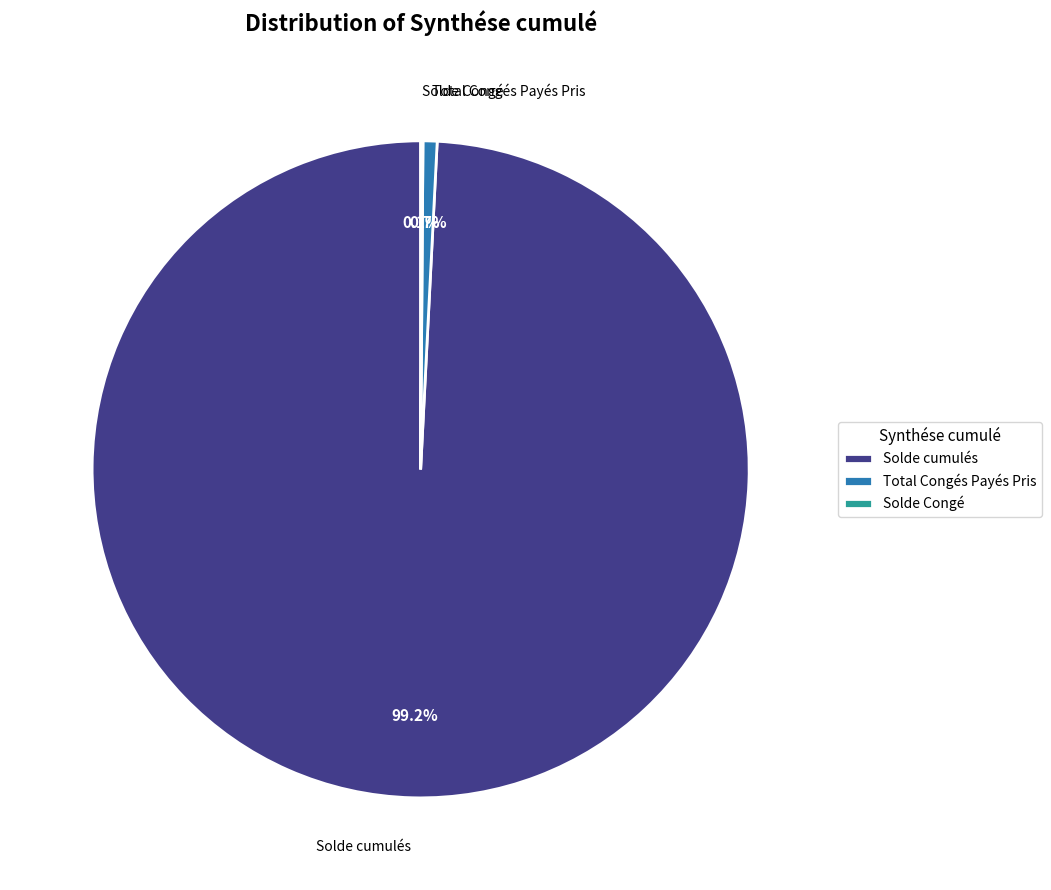

Which category accounts for the majority?

Solde cumulés